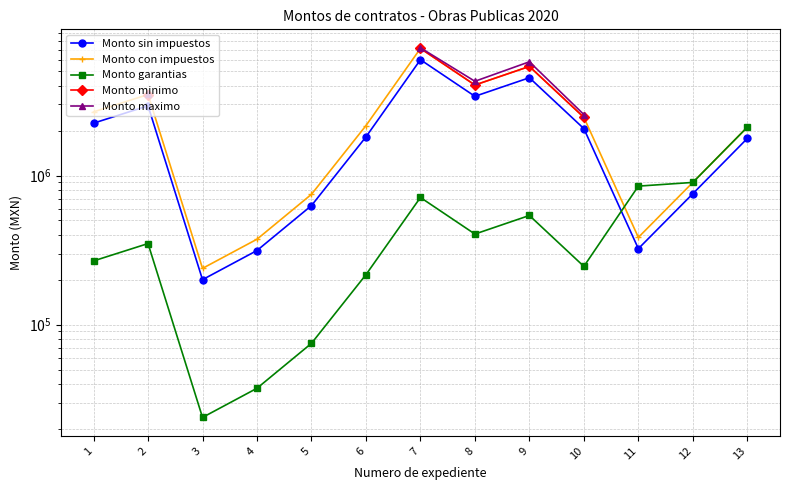

Does the chart display data point markers on the line(s)?

Yes